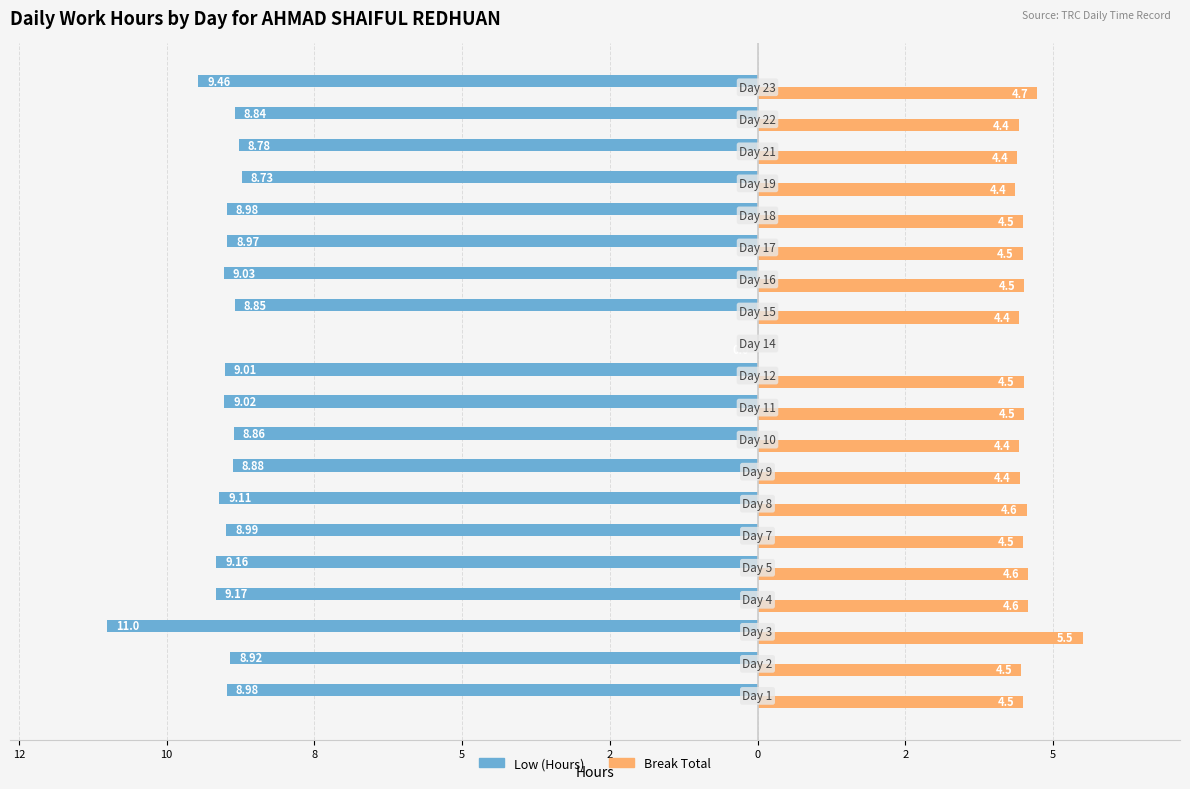

Reading left to right, list all the values displayed in this chart.

Low (Hours): -9.0	-8.9	-11.0	-9.2	-9.2	-9.0	-9.1	-8.9	-8.9	-9.0	-9.0	0.0	-8.8	-9.0	-9.0	-9.0	-8.7	-8.8	-8.8	-9.5
Break Total (scaled): 4.5	4.5	5.5	4.6	4.6	4.5	4.6	4.4	4.4	4.5	4.5	0.0	4.4	4.5	4.5	4.5	4.4	4.4	4.4	4.7